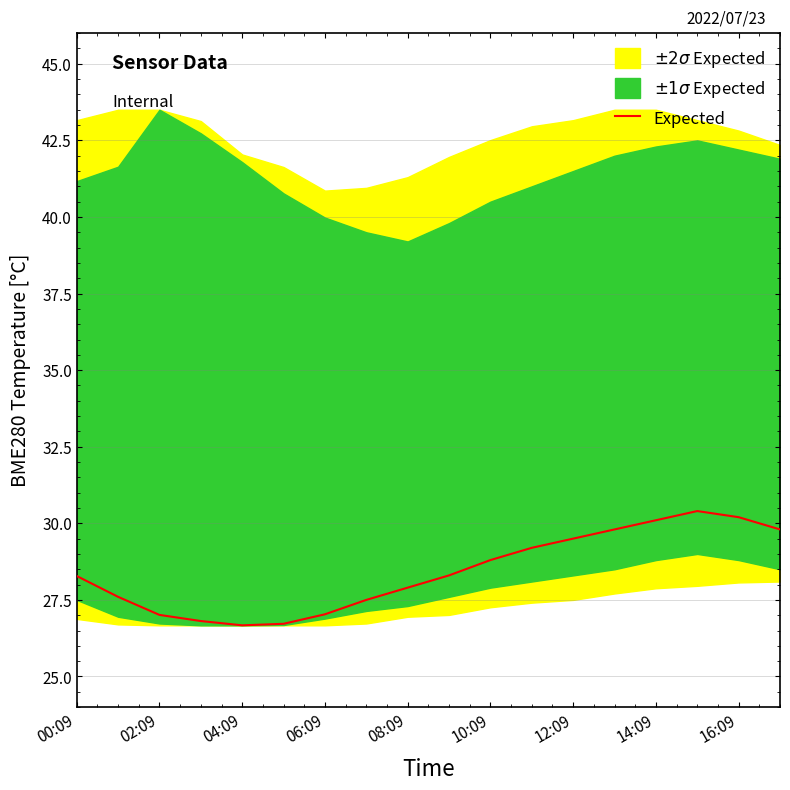

What is the maximum value for Expected?

30.4